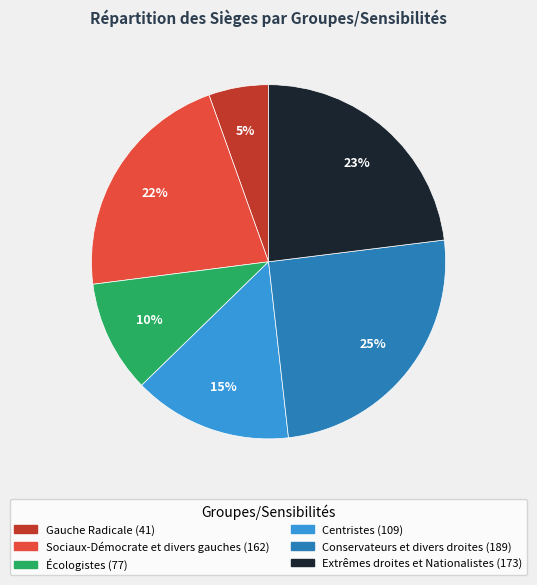

How many slices are in this pie chart?

6